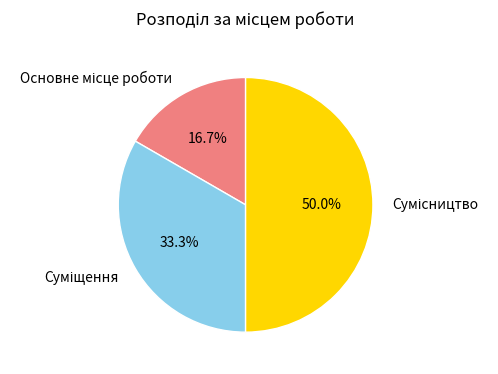

To the nearest percent, what portion does Сумісництво represent?

50%